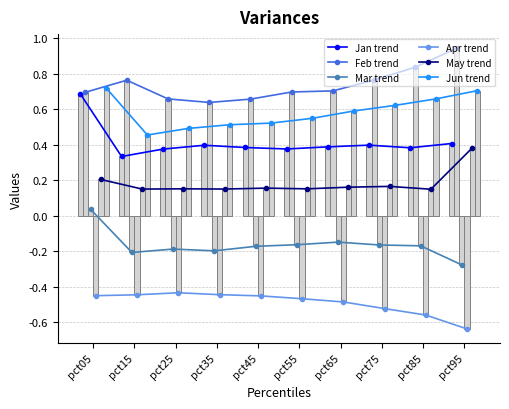

What is the difference between the second highest and second lowest values in the Apr series?

0.1